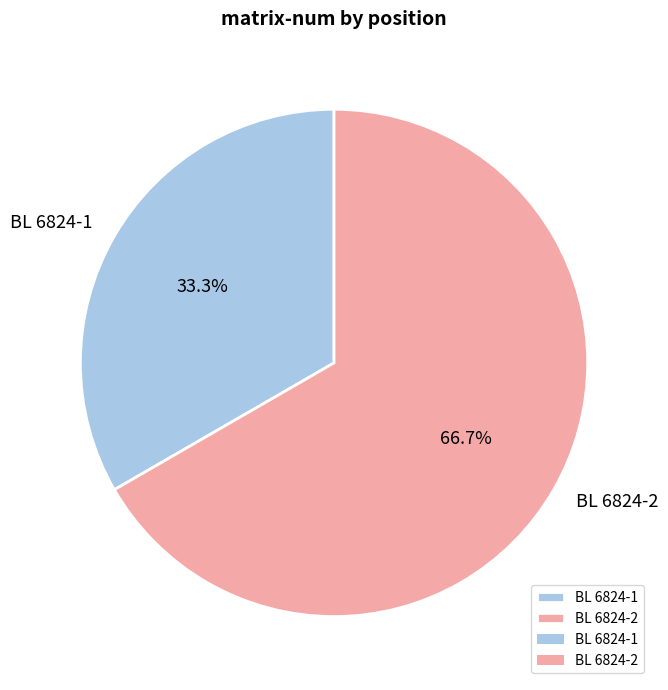

What percentage is NOT represented by BL 6824-2?

33.3%